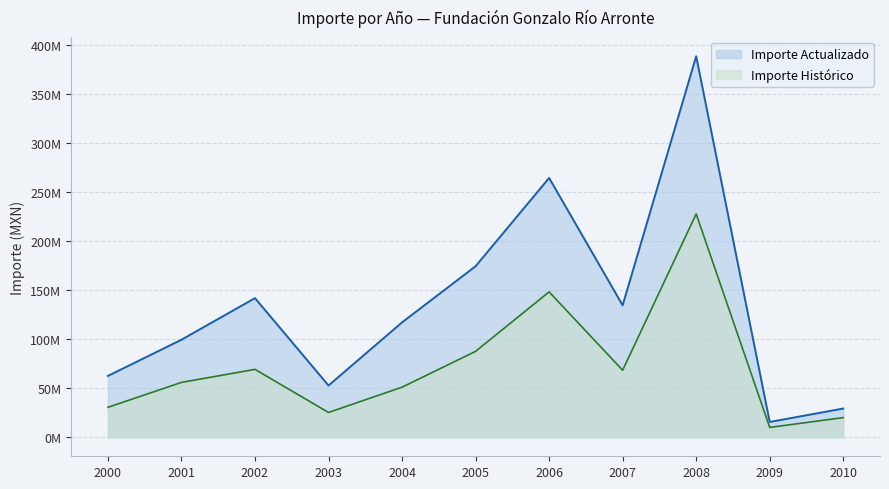

Where is the first local minimum for Importe Actualizado?

2003